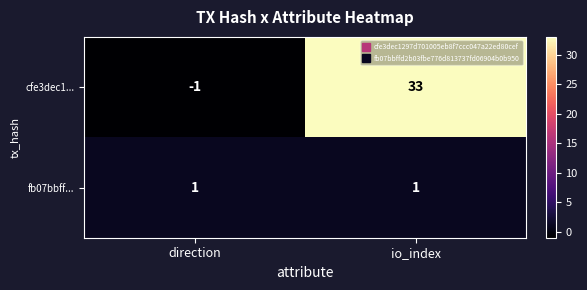

List the series in order of their overall mean, highest first.

cfe3dec1..., fb07bbff...